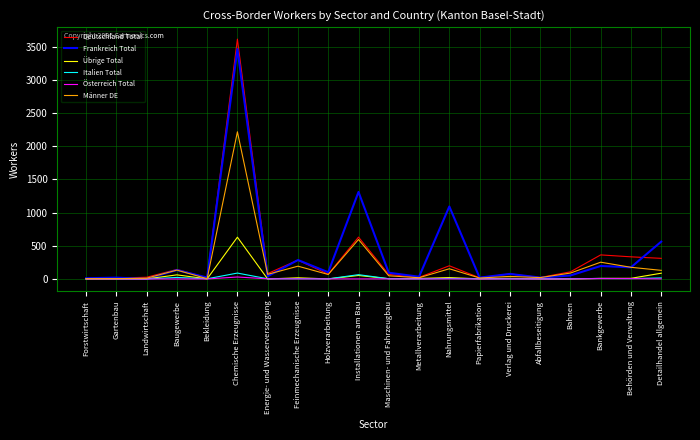

Where is Frankreich Total nearest to the value 1734?

Installationen am Bau